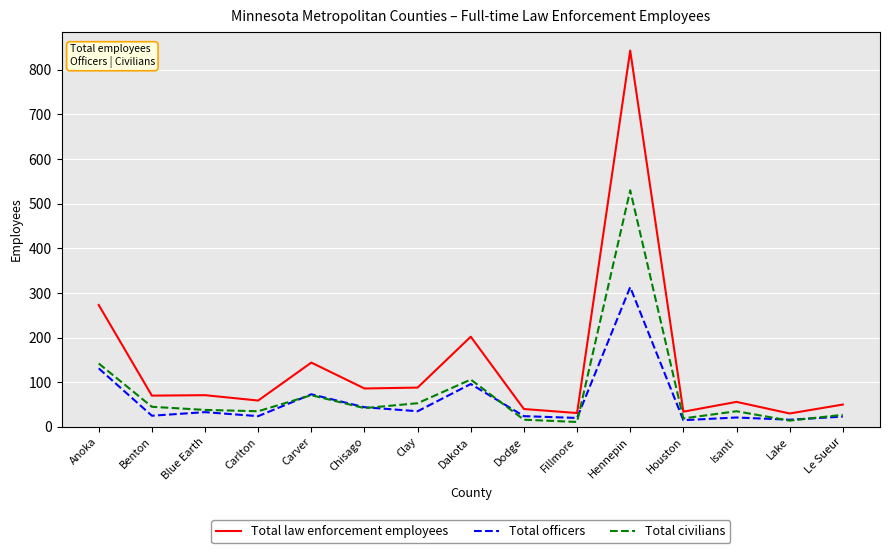

What are all the series names shown in the legend?

Total law enforcement employees, Total officers, Total civilians